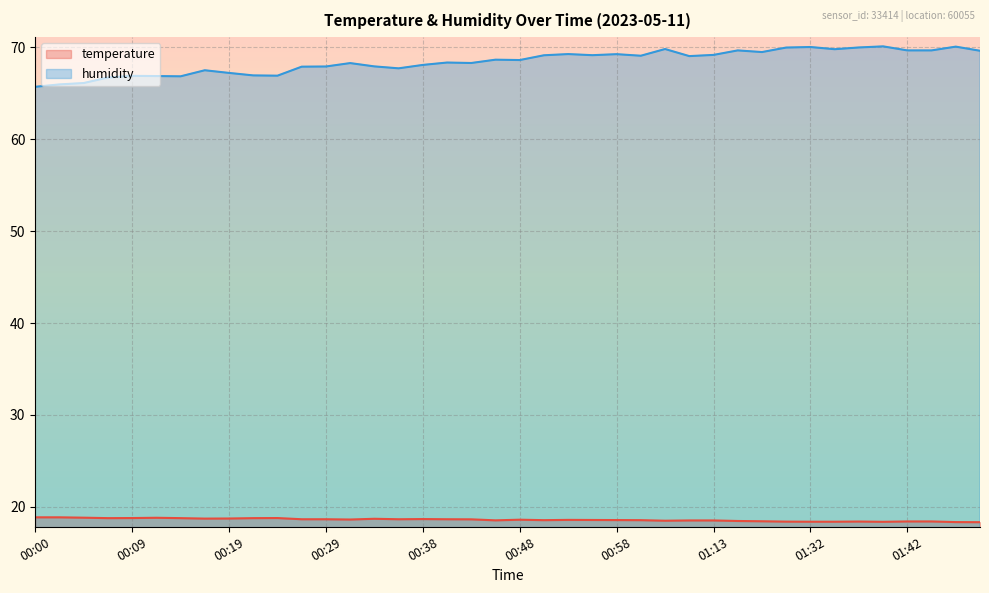

Reading right to left, what are all the values shown in this chart?

temperature: 01:49=18.3	01:47=18.3	01:44=18.4	01:42=18.4	01:39=18.4	01:37=18.4	01:34=18.4	01:32=18.4	01:26=18.4	01:21=18.4	01:16=18.5	01:13=18.5	01:08=18.5	01:03=18.5	01:00=18.6	00:58=18.6	00:55=18.6	00:53=18.6	00:51=18.6	00:48=18.6	00:46=18.5	00:43=18.6	00:41=18.6	00:38=18.7	00:36=18.6	00:34=18.7	00:31=18.6	00:29=18.6	00:26=18.6	00:24=18.8	00:21=18.8	00:19=18.7	00:17=18.7	00:14=18.8	00:12=18.8	00:09=18.8	00:07=18.8	00:04=18.8	00:02=18.9	00:00=18.9
humidity: 01:49=69.6	01:47=70.1	01:44=69.7	01:42=69.7	01:39=70.1	01:37=70.0	01:34=69.8	01:32=70.0	01:26=70.0	01:21=69.5	01:16=69.7	01:13=69.2	01:08=69.0	01:03=69.8	01:00=69.1	00:58=69.2	00:55=69.1	00:53=69.3	00:51=69.1	00:48=68.6	00:46=68.7	00:43=68.3	00:41=68.3	00:38=68.1	00:36=67.7	00:34=67.9	00:31=68.3	00:29=67.9	00:26=67.9	00:24=66.9	00:21=66.9	00:19=67.2	00:17=67.5	00:14=66.8	00:12=66.9	00:09=66.9	00:07=66.7	00:04=66.1	00:02=66.0	00:00=65.7